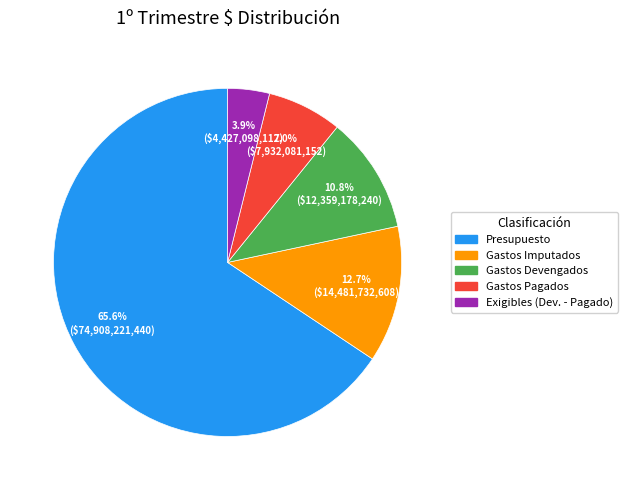

Count the number of slices in the pie.

5